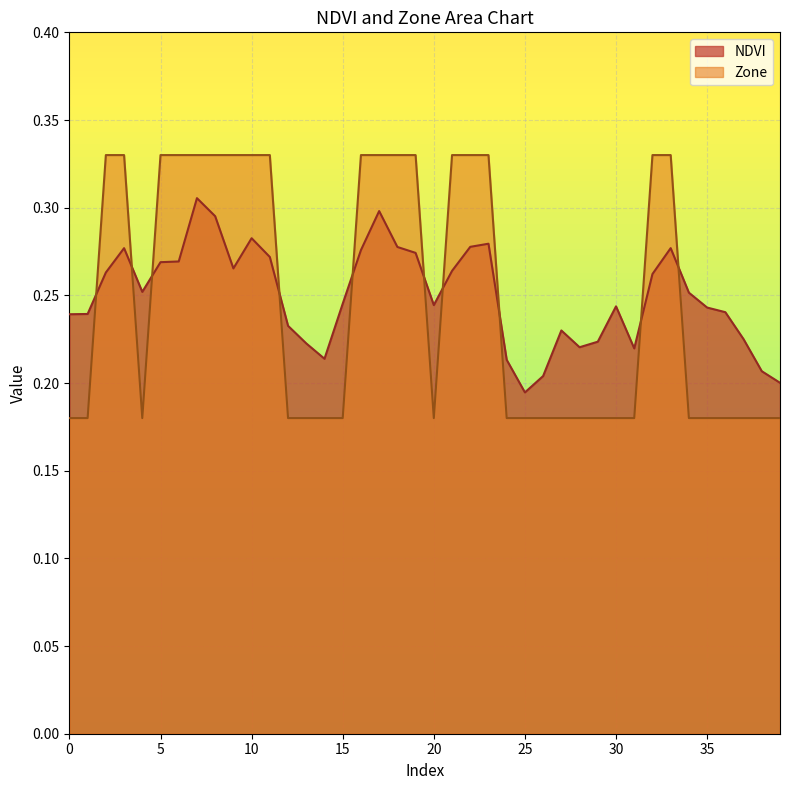

Reading left to right, extract all data points from this chart.

NDVI: 0=0.2	1=0.2	2=0.3	3=0.3	4=0.3	5=0.3	6=0.3	7=0.3	8=0.3	9=0.3	10=0.3	11=0.3	12=0.2	13=0.2	14=0.2	15=0.2	16=0.3	17=0.3	18=0.3	19=0.3	20=0.2	21=0.3	22=0.3	23=0.3	24=0.2	25=0.2	26=0.2	27=0.2	28=0.2	29=0.2	30=0.2	31=0.2	32=0.3	33=0.3	34=0.3	35=0.2	36=0.2	37=0.2	38=0.2	39=0.2
Zone: 0=0.2	1=0.2	2=0.3	3=0.3	4=0.2	5=0.3	6=0.3	7=0.3	8=0.3	9=0.3	10=0.3	11=0.3	12=0.2	13=0.2	14=0.2	15=0.2	16=0.3	17=0.3	18=0.3	19=0.3	20=0.2	21=0.3	22=0.3	23=0.3	24=0.2	25=0.2	26=0.2	27=0.2	28=0.2	29=0.2	30=0.2	31=0.2	32=0.3	33=0.3	34=0.2	35=0.2	36=0.2	37=0.2	38=0.2	39=0.2